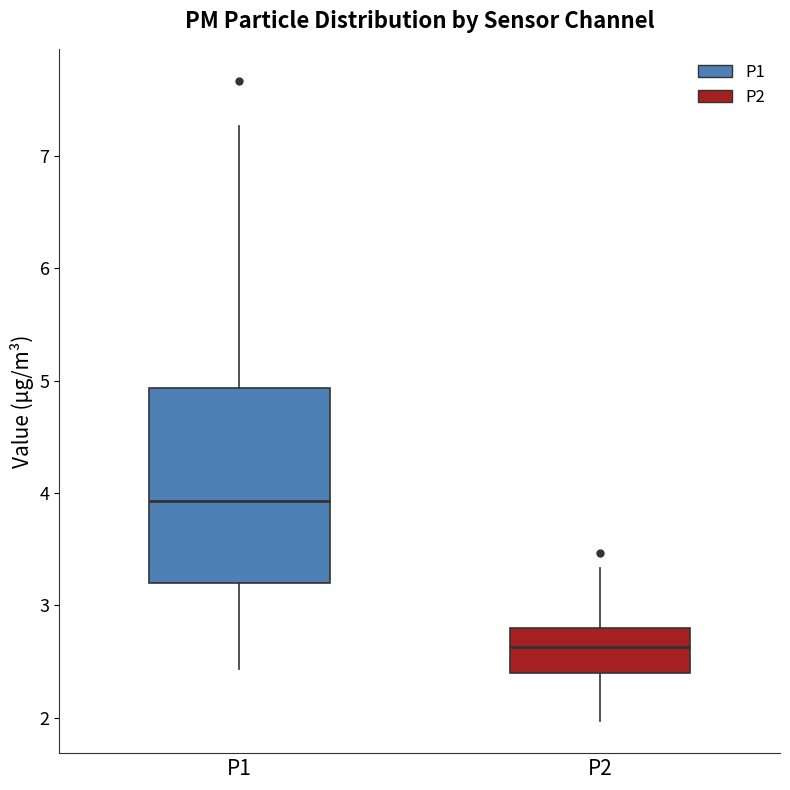

Which box's median line is the highest?

P1